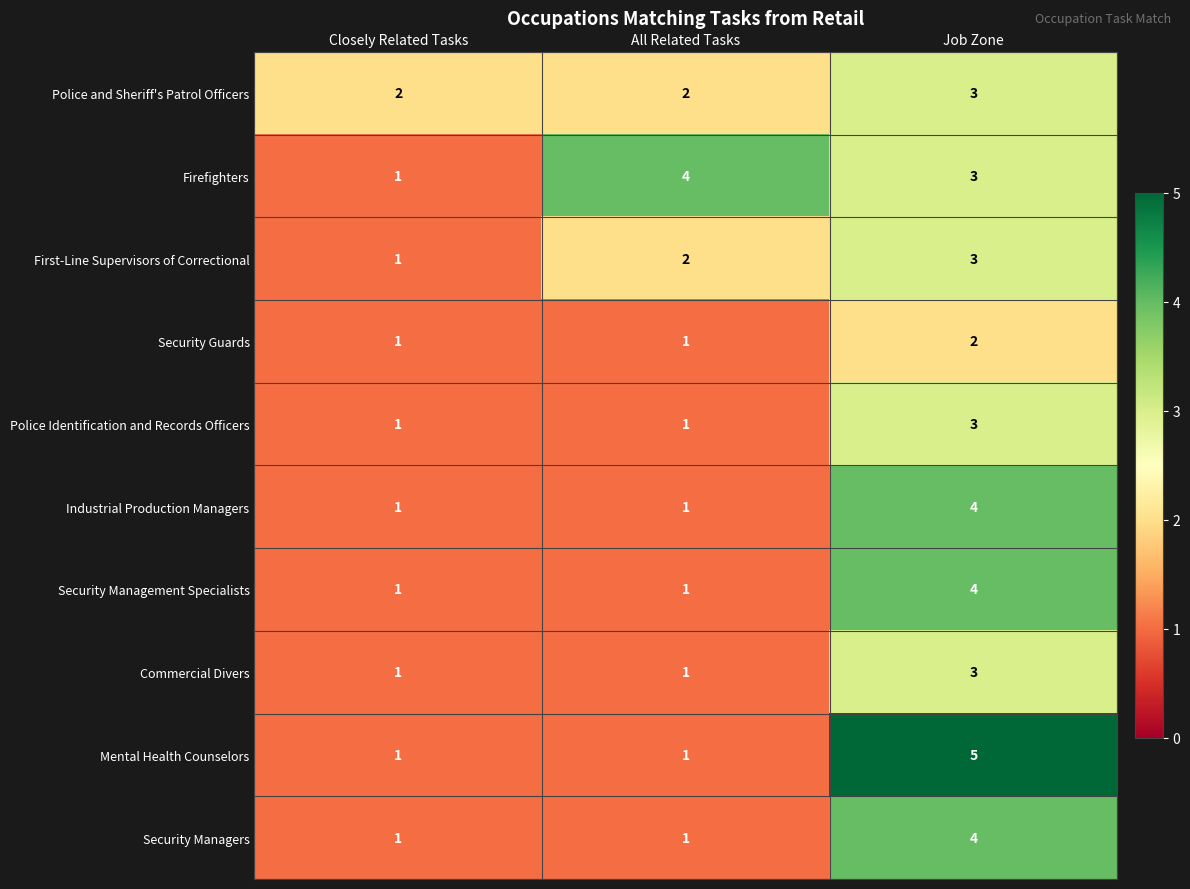

Which series has the widest spread of values?

Mental Health Counselors